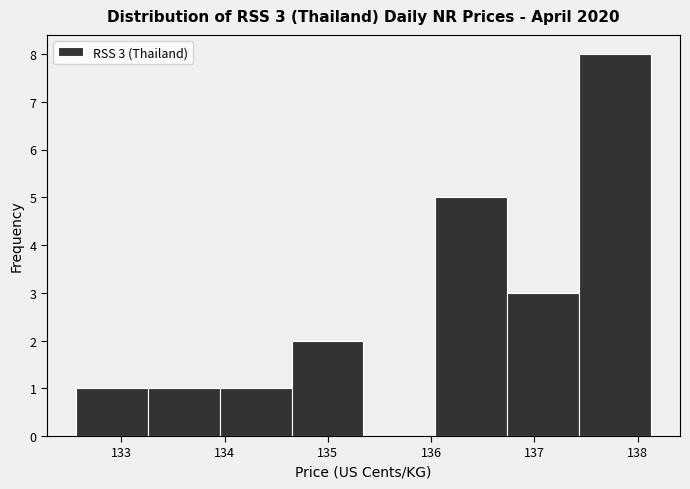

Which range on the x-axis has the tallest bar?

137.4 to 138.1